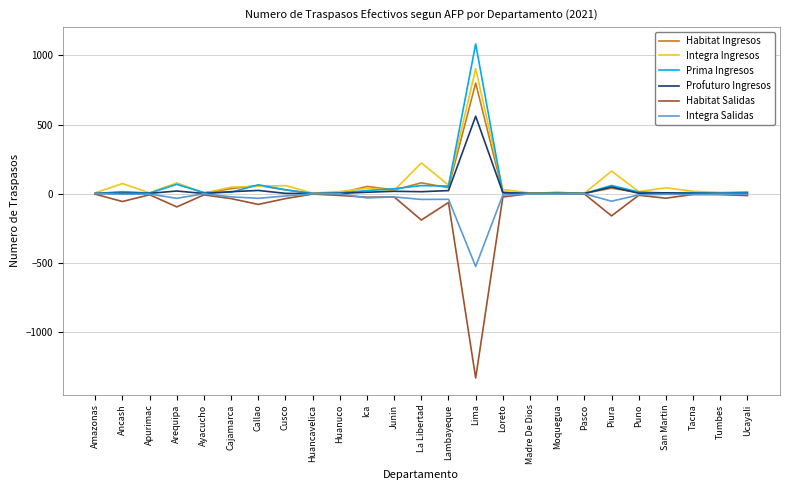

How many distinct data groups are displayed?

6